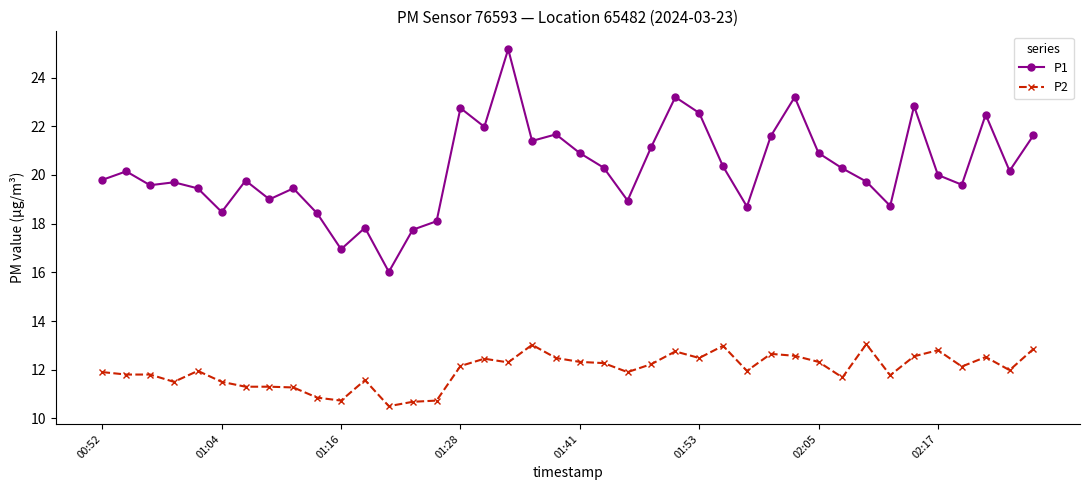

What is the value of the P2 point at the 33rd from the left?

13.1